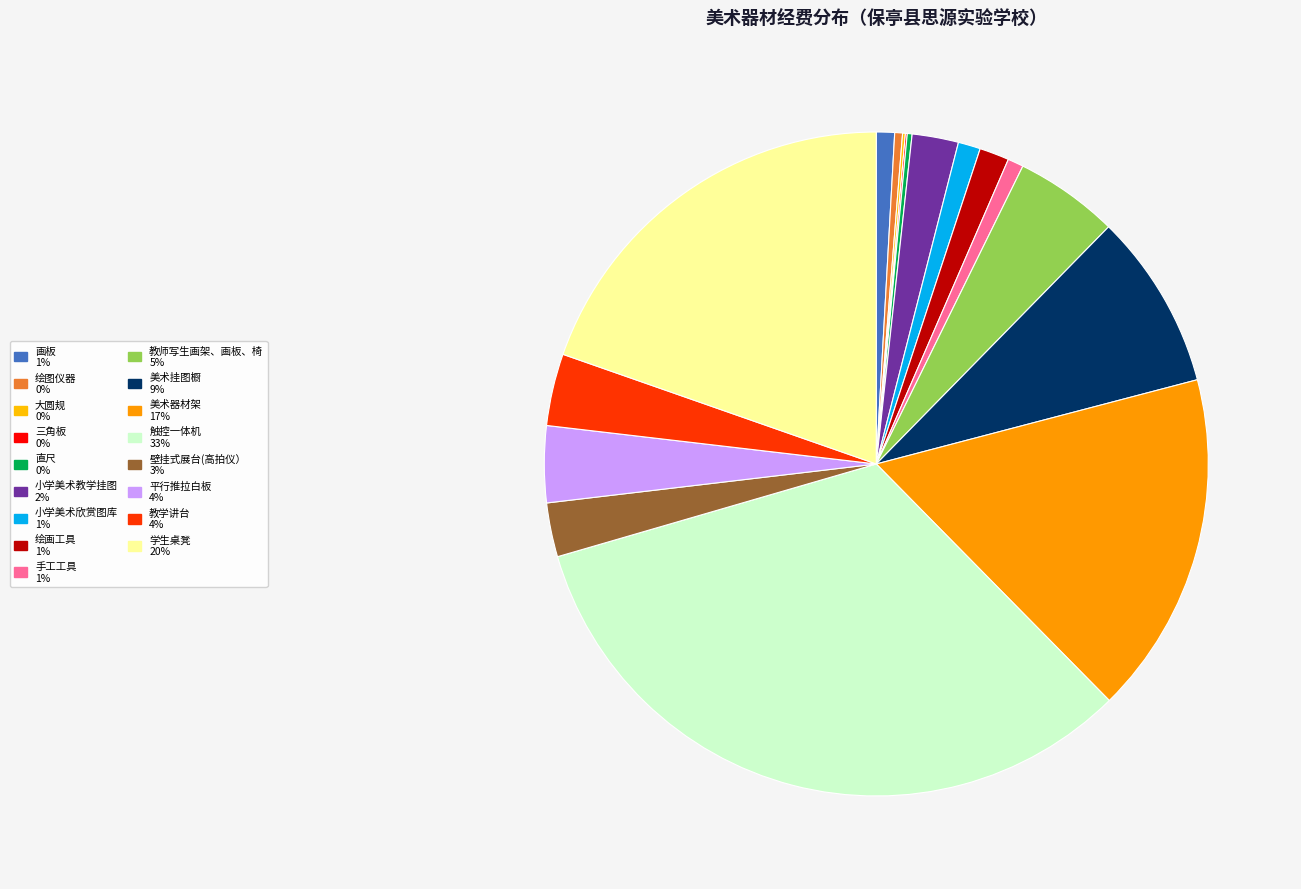

Do 教师写生画架、画板、椅 and 美术挂图橱 together represent more than half of the pie?

No